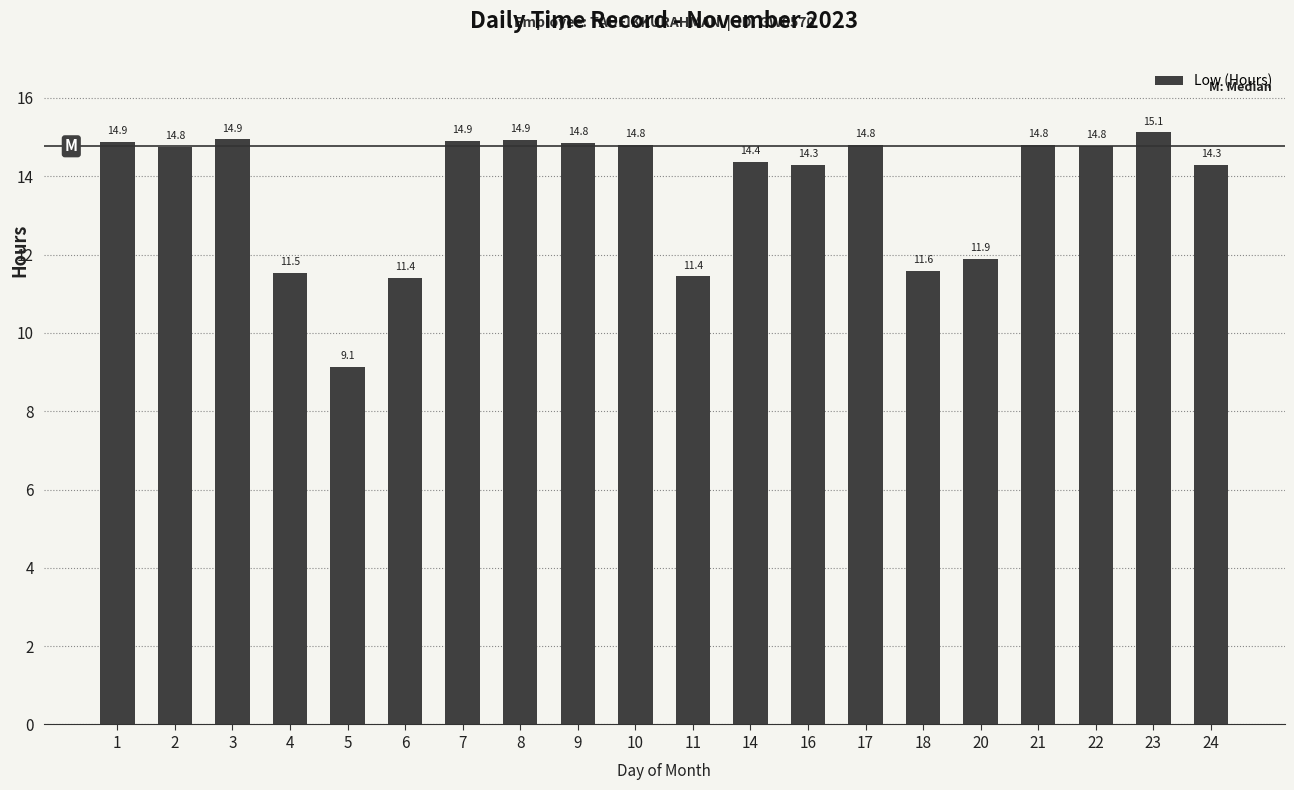

Between 8 and 14, which is larger?

8